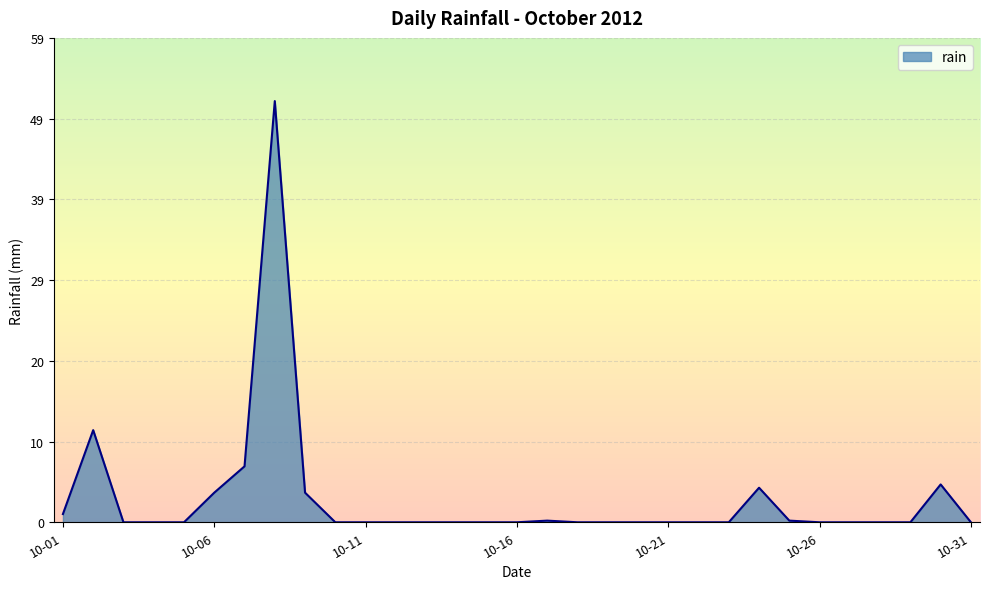

What is the difference between the maximum and minimum values?

51.2